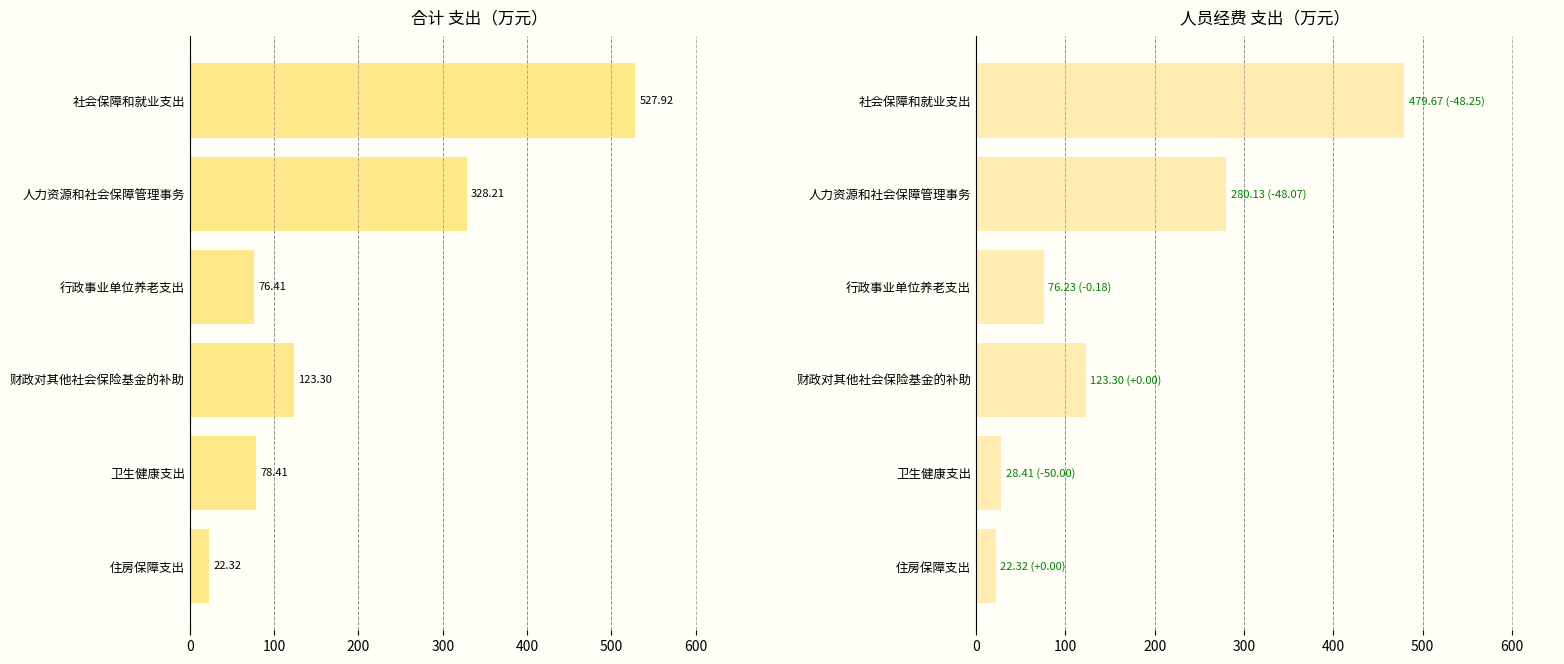

How many groups of bars are there?

6